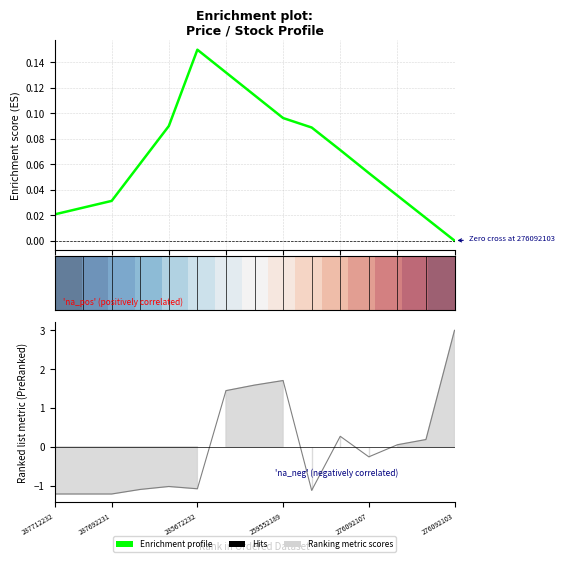

At which label does Hits first exceed 0?

6